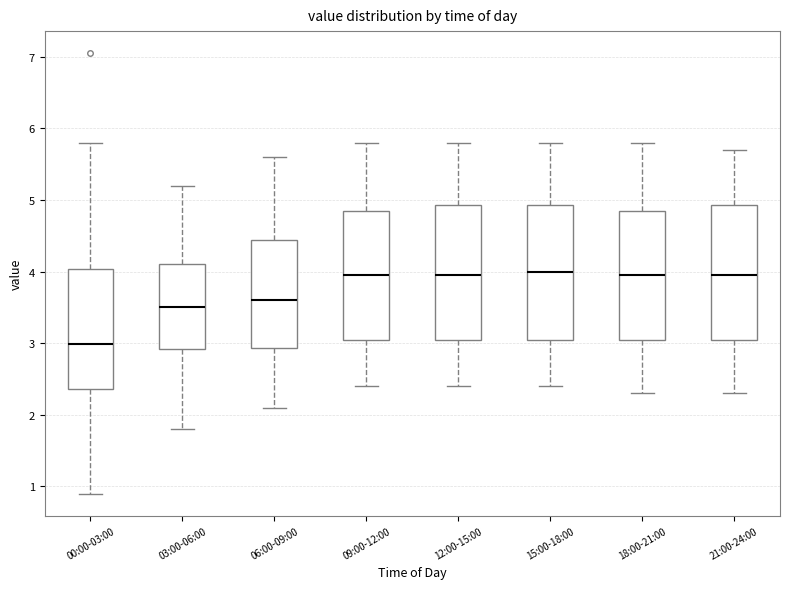

Which box has the lowest median line?

00:00-03:00